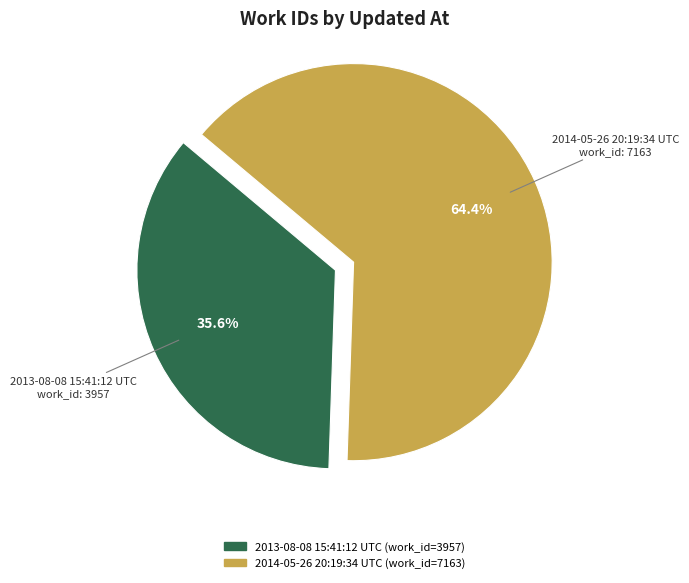

How much of the chart is everything except 2014-05-26 20:19:34 UTC?

35.6%